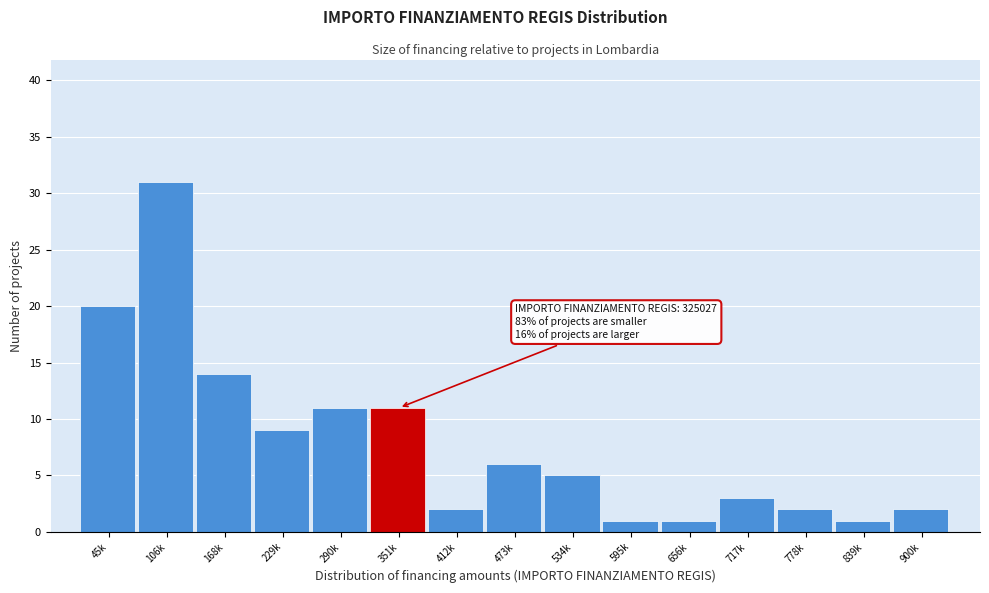

Reading left to right, extract all data points from this chart.

45k=20	106k=31	168k=14	229k=9	290k=11	351k=11	412k=2	473k=6	534k=5	595k=1	656k=1	717k=3	778k=2	839k=1	900k=2